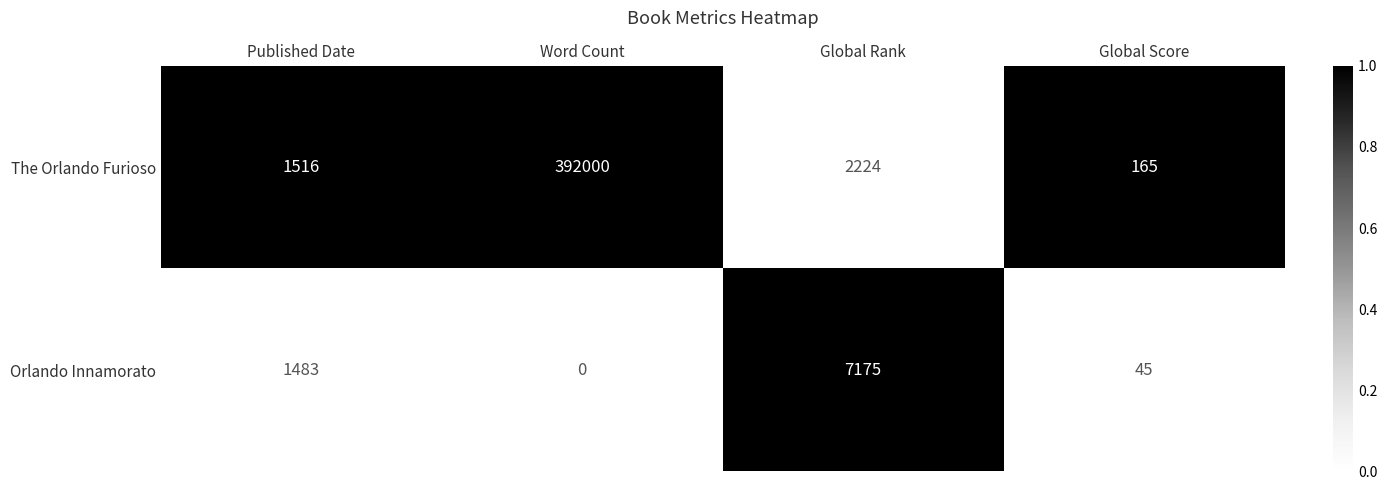

At Global Score, list the series in order from largest to smallest.

The Orlando Furioso, Orlando Innamorato